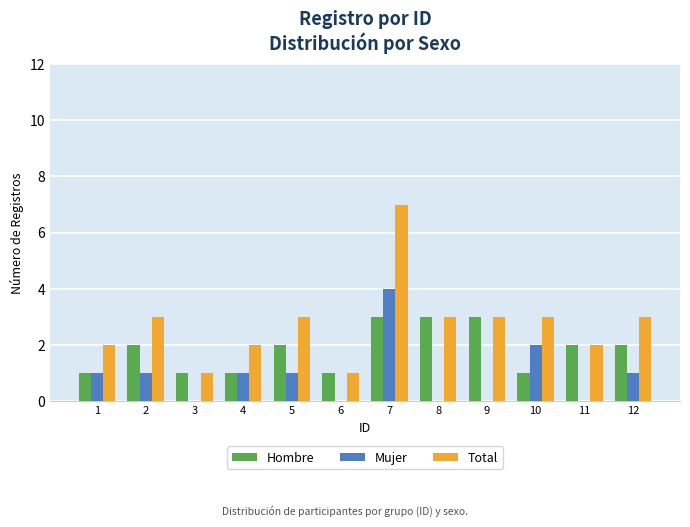

Is the value of Total at 9 greater than the value of Mujer at 12?

Yes